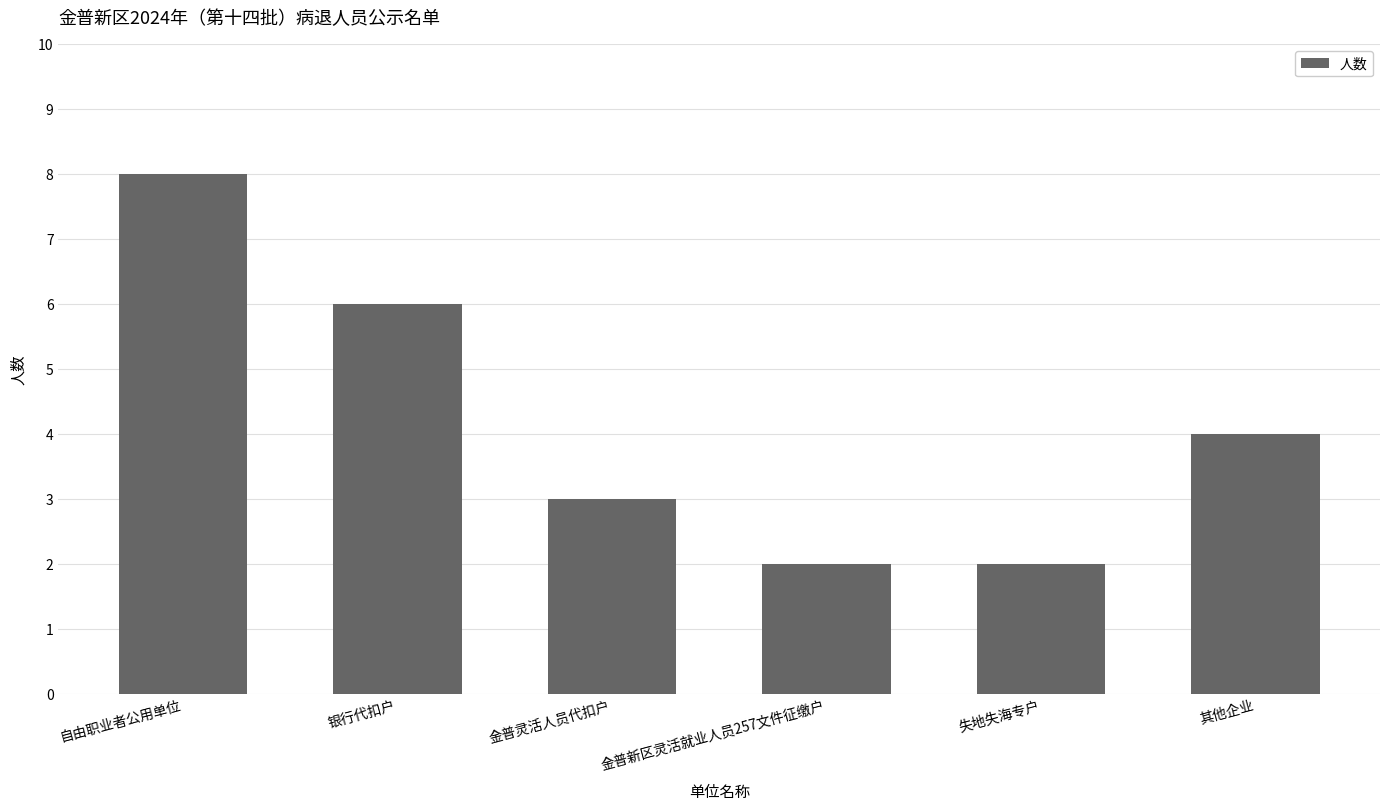

Which has a higher value, 失地失海专户 or 银行代扣户?

银行代扣户